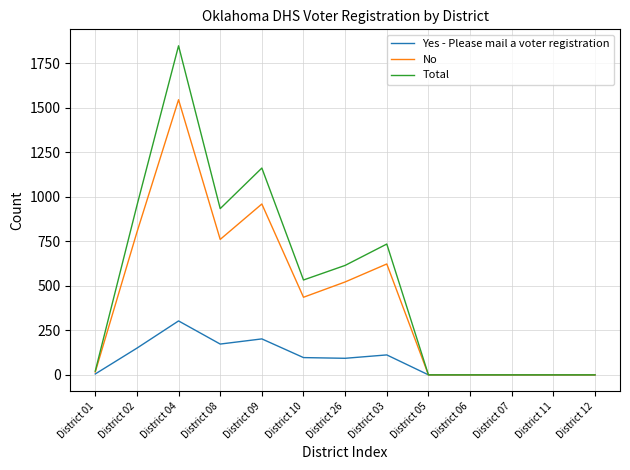

The value of Total at District 07 is 0. True or false?

True